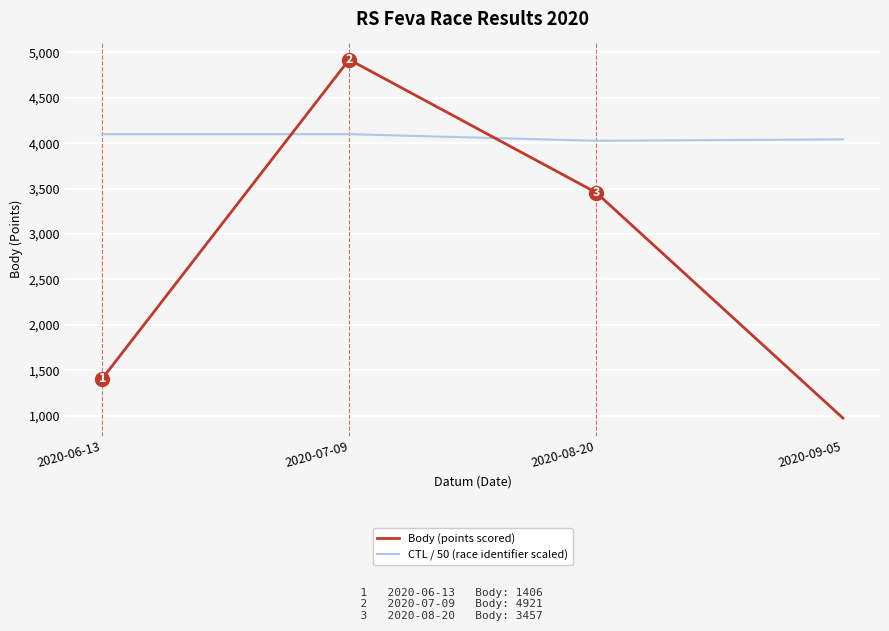

At 2020-08-20, list the series in order from largest to smallest.

CTL / 50 (race identifier scaled), Body (points scored)